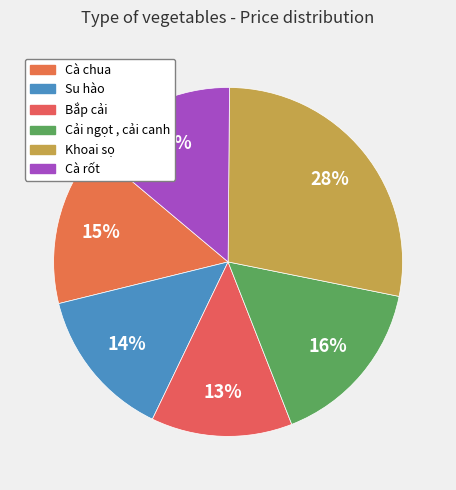

Rank the categories by value from lowest to highest.

Bắp cải, Su hào, Cà rốt, Cà chua, Cải ngọt , cải canh, Khoai sọ